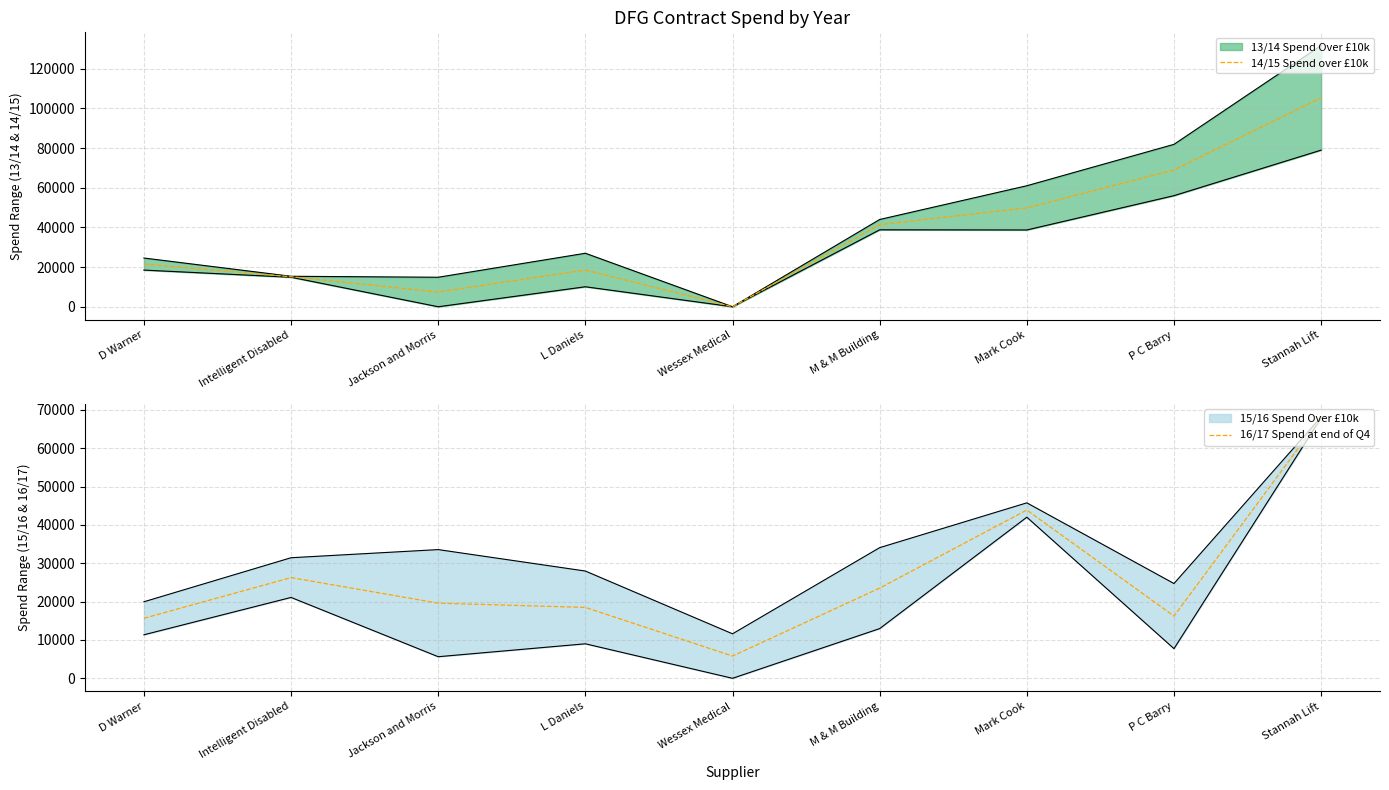

What is the label of the 4th point from the right?

M & M Building